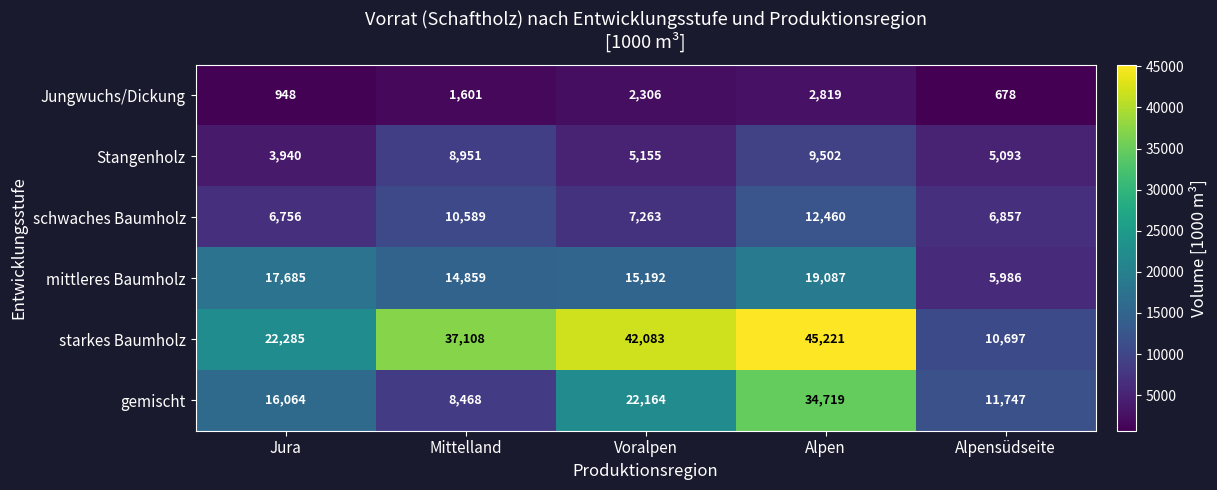

Where does the Stangenholz series first go above 5155?

Mittelland